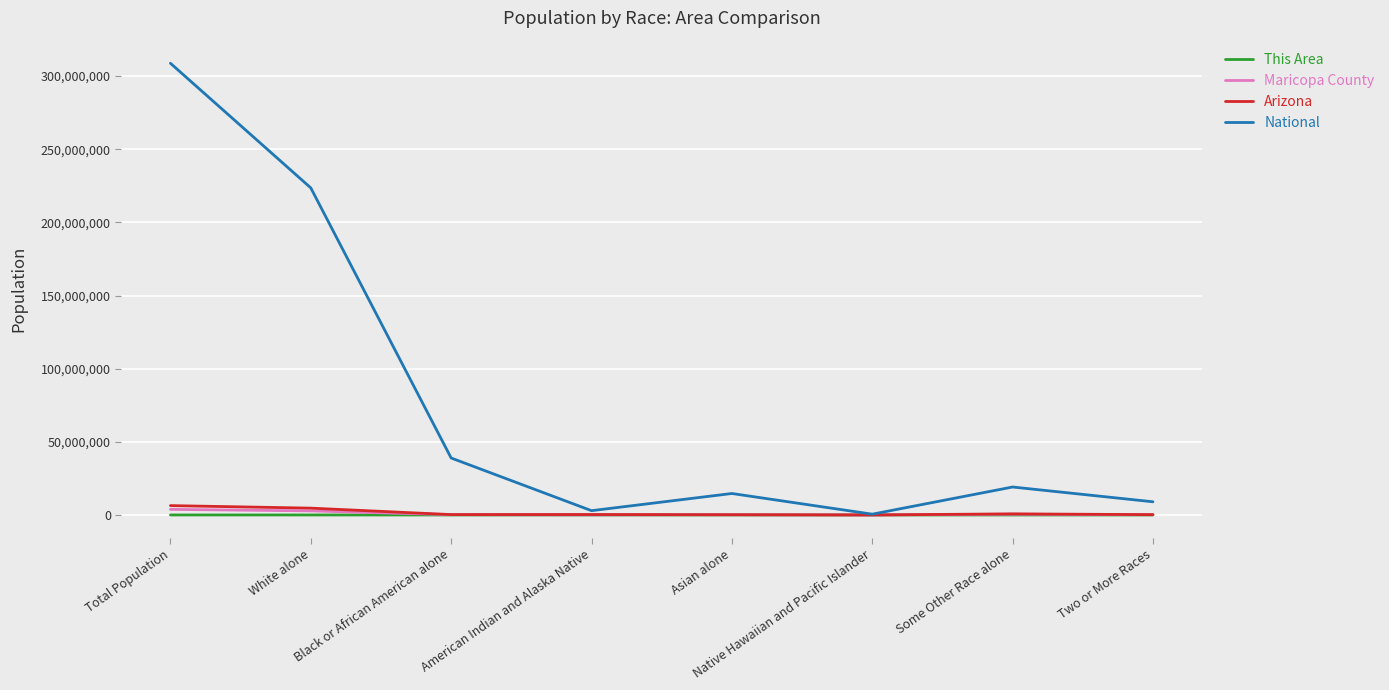

At which category is the sum across all series the highest?

Total Population